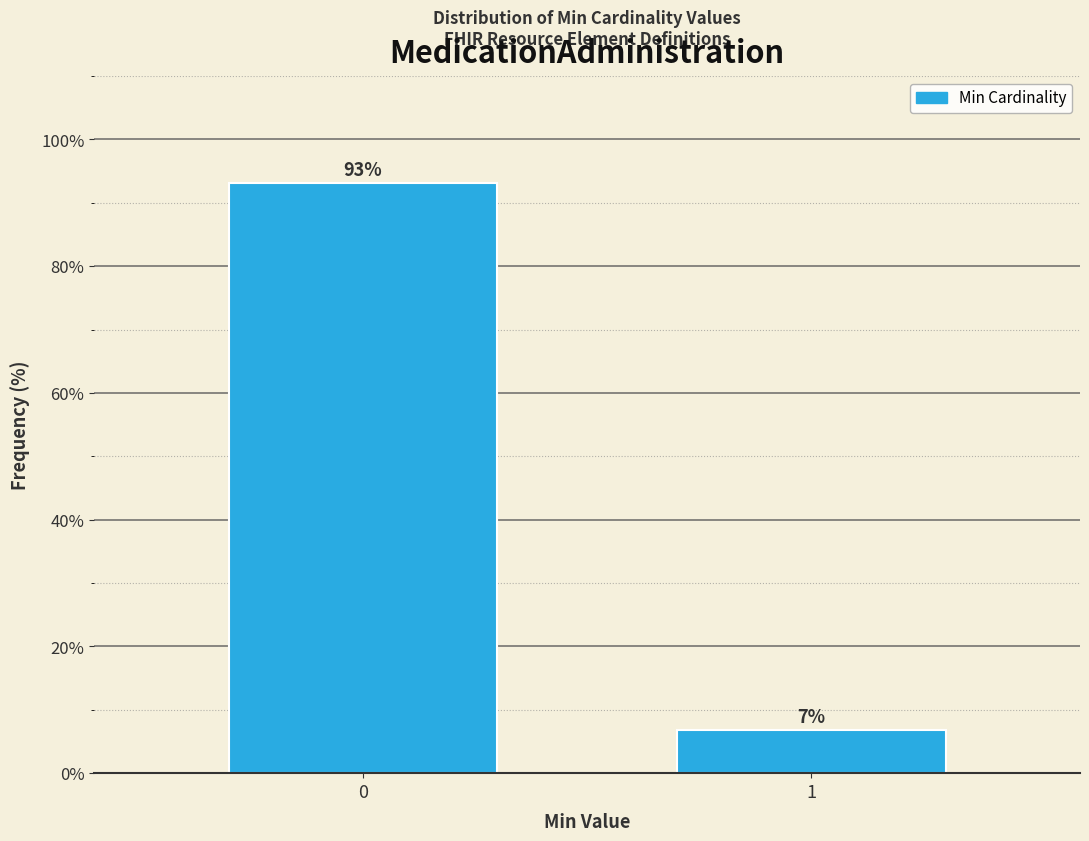

What is the average value?

50.0